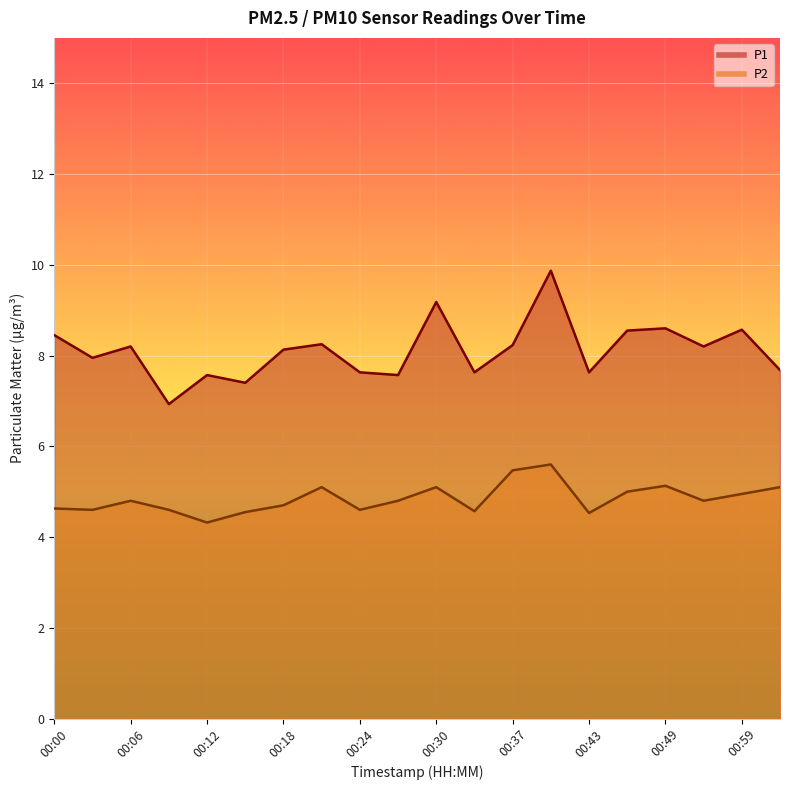

Which series changed the most between 00:03 and 00:40?

P1